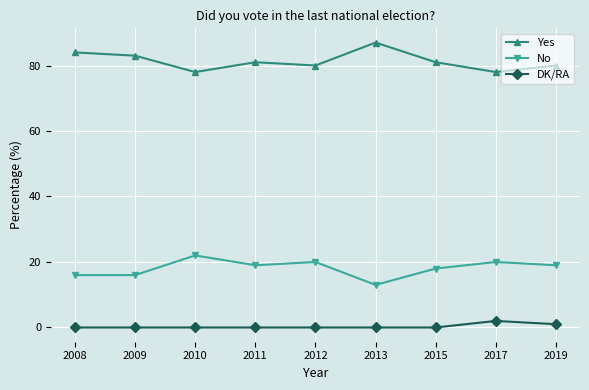

Does the chart display data point markers on the line(s)?

Yes